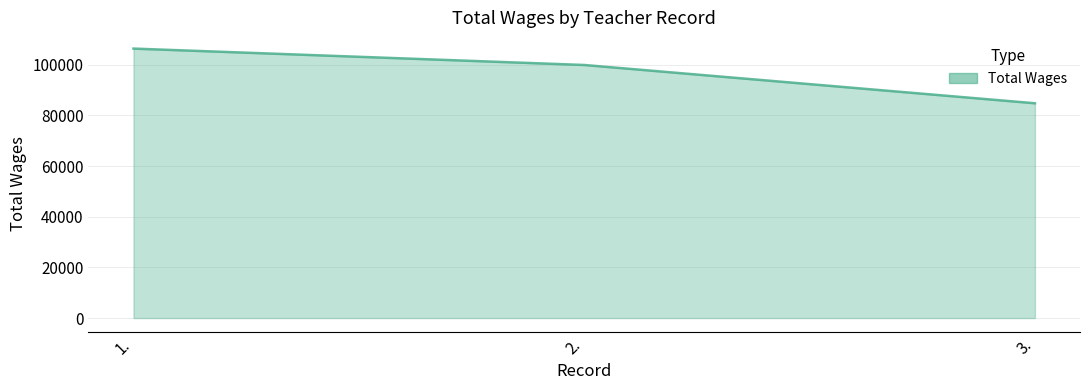

What is the smallest value displayed?

84813